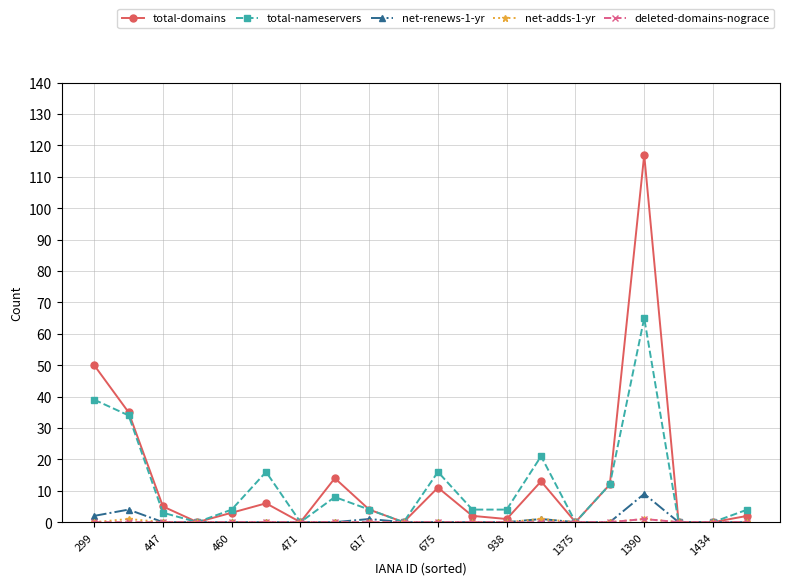

What is the maximum value shown in the chart?

117